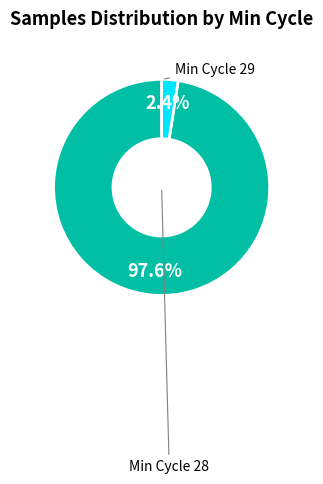

Is there a majority slice in this chart?

Yes